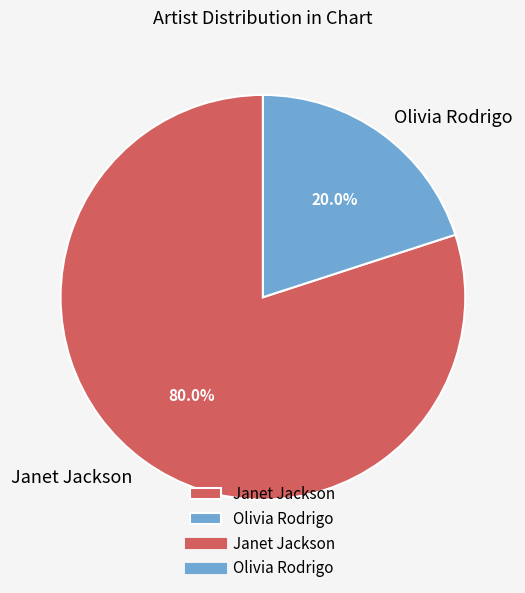

Does Janet Jackson represent more than half of the total?

Yes